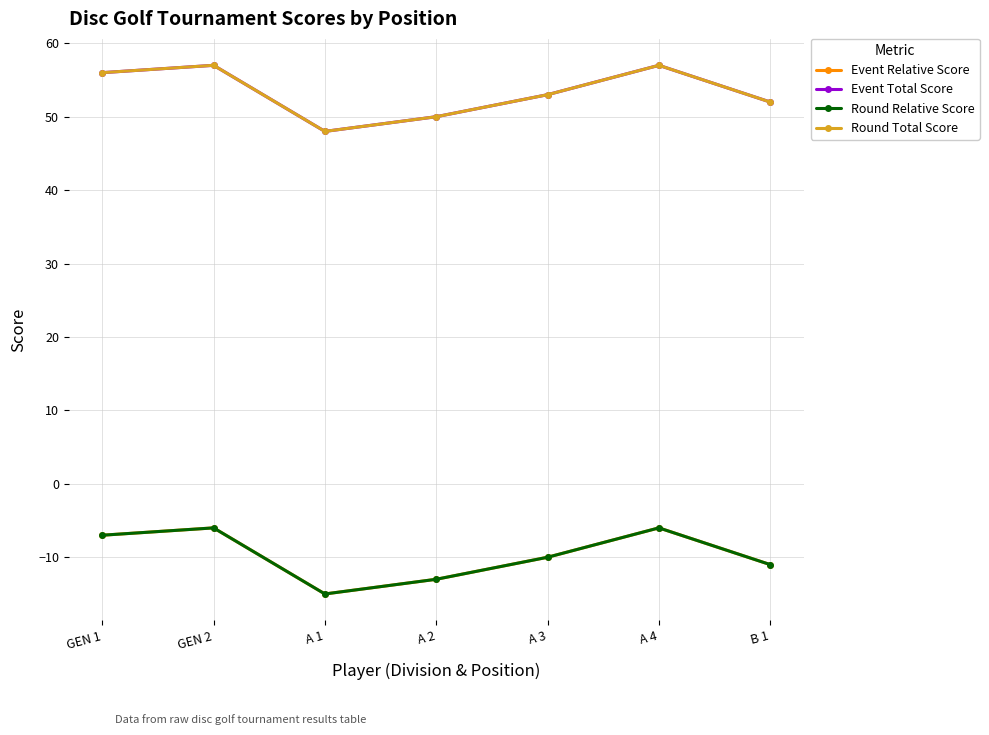

At which category is the sum across all series the highest?

GEN 2